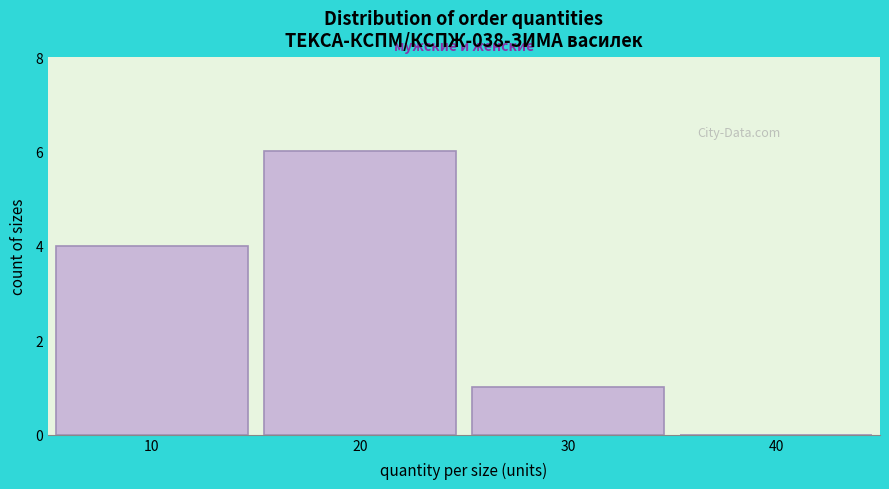

Reading right to left, extract all data points from this chart.

40=0	30=1	20=6	10=4